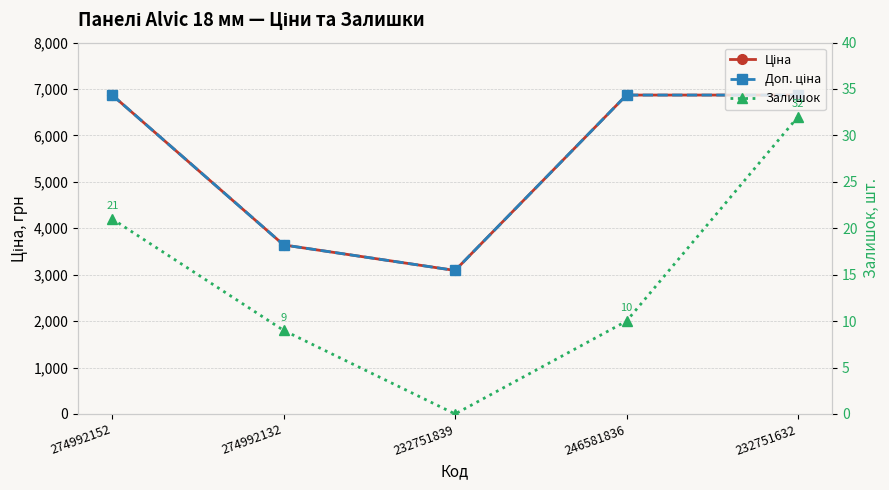

How many lines are shown in the chart?

3